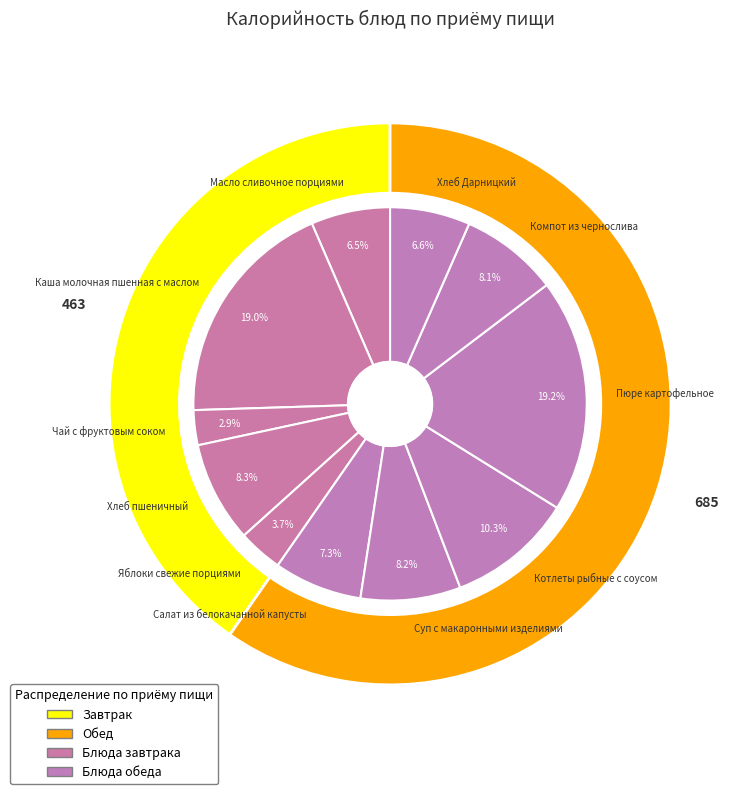

To the nearest percent, what is the difference between the largest and smallest slice percentages?

16%